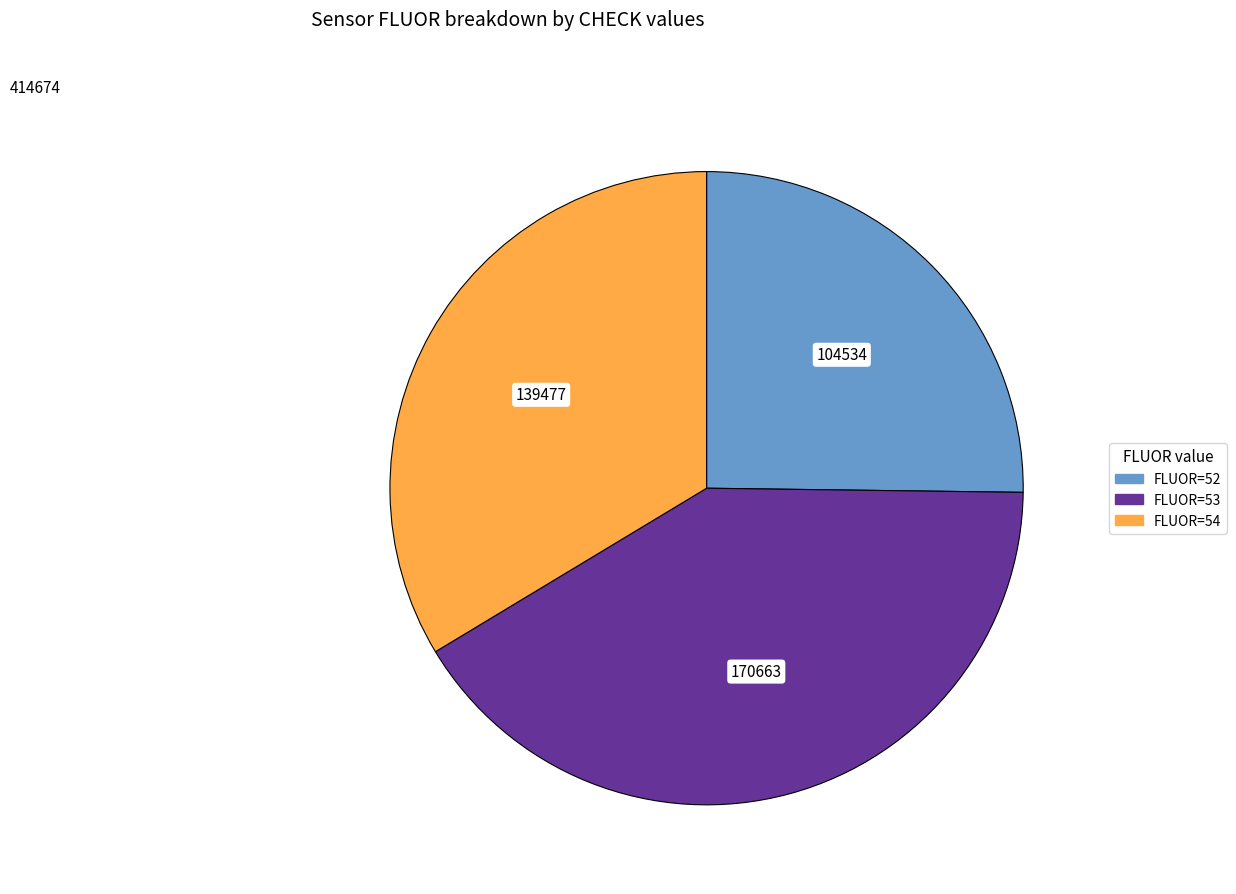

How many segments does this pie chart have?

3